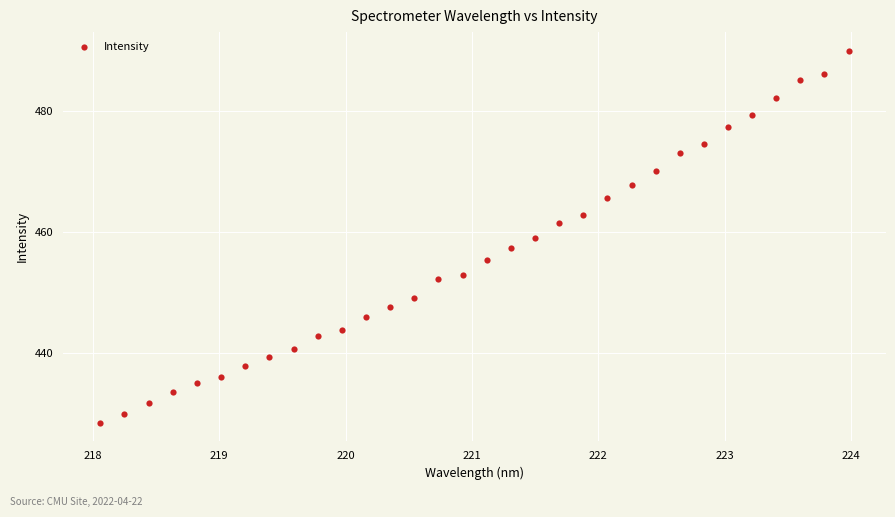

What is the range of Y values (max minus min)?

61.6